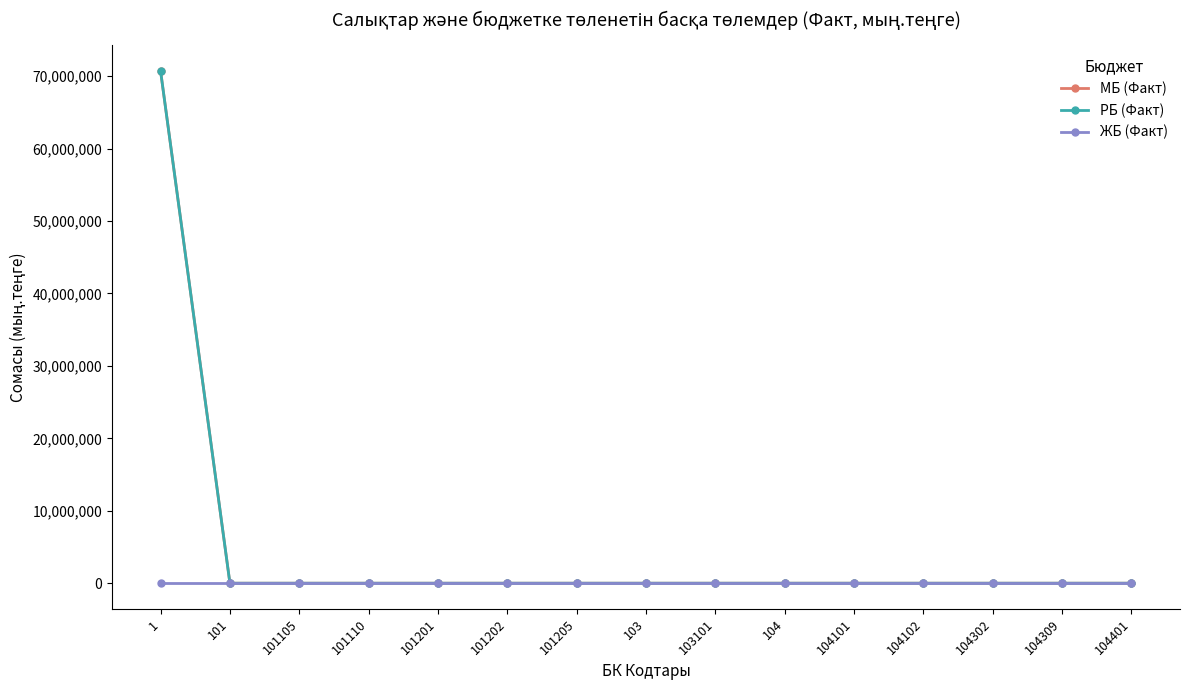

True or false: ЖБ (Факт) and РБ (Факт) cross at least once.

False